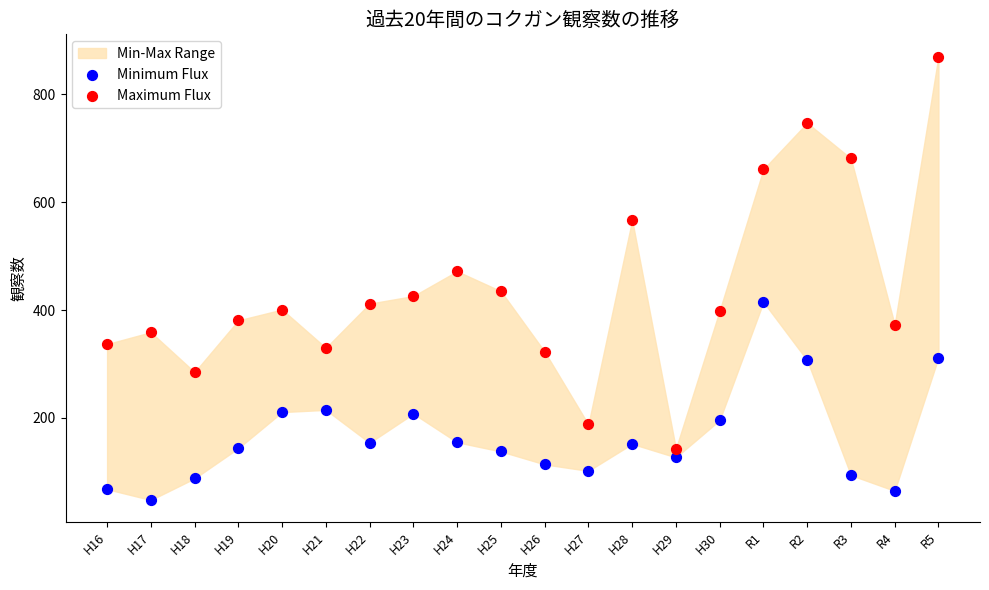

Across all series, what Y value is closest to 459?

472